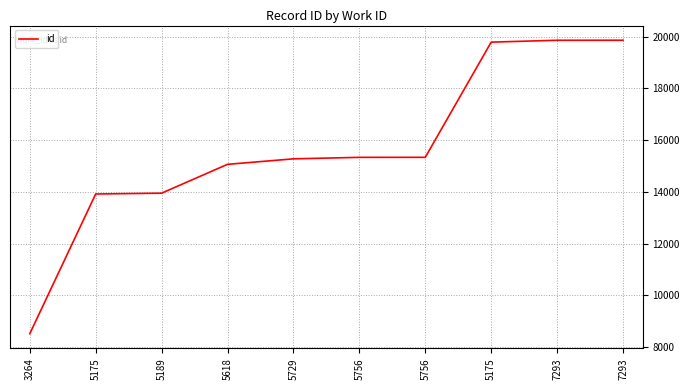

The value at 5175 is 18740. True or false?

False